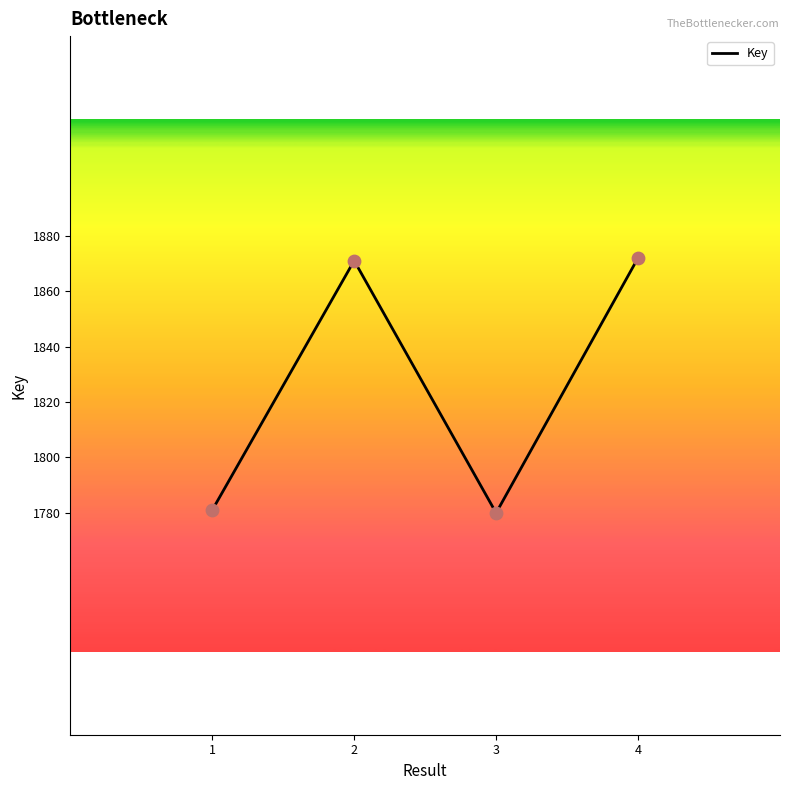

Approximately how many times larger is the value at 1 compared to 4?

1.0